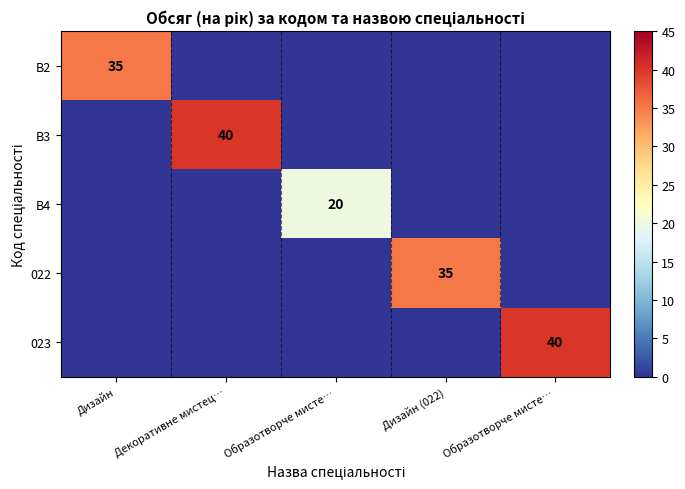

What is the sum of all 023 values?

40